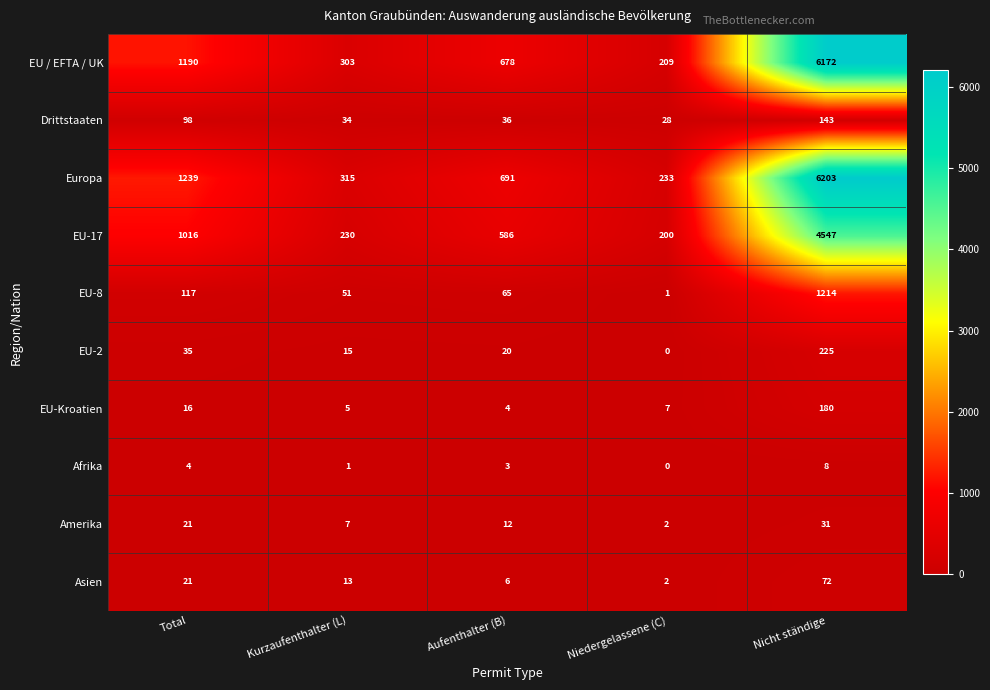

Read the Drittstaaten value at Kurzaufenthalter (L), to the nearest 50.

50